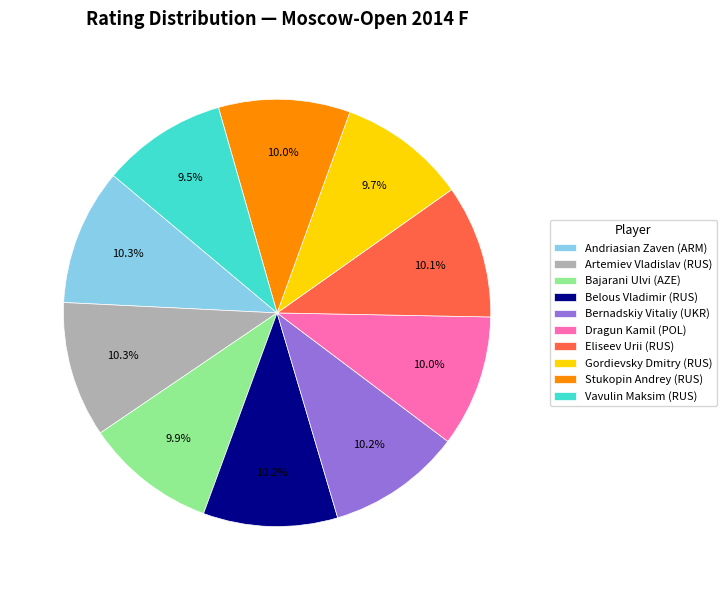

Does Bajarani Ulvi (AZE) represent more than half of the total?

No